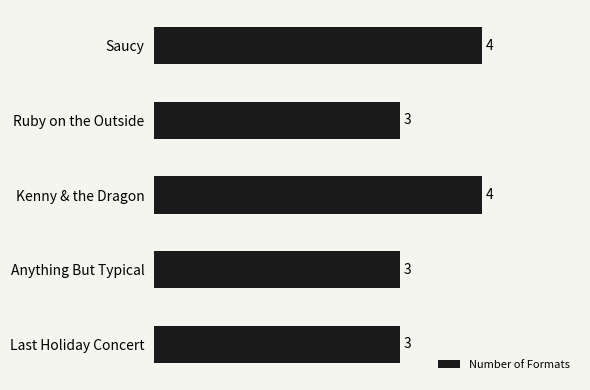

Is it true that the value at Kenny & the Dragon is 4?

True